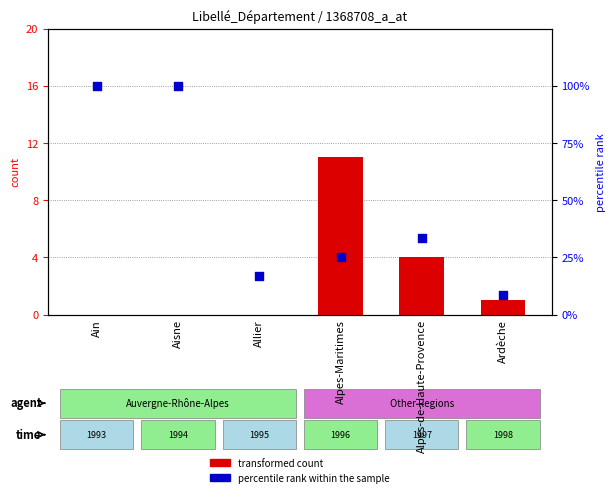

Between Aisne and Alpes-Maritimes, which is larger?

Alpes-Maritimes